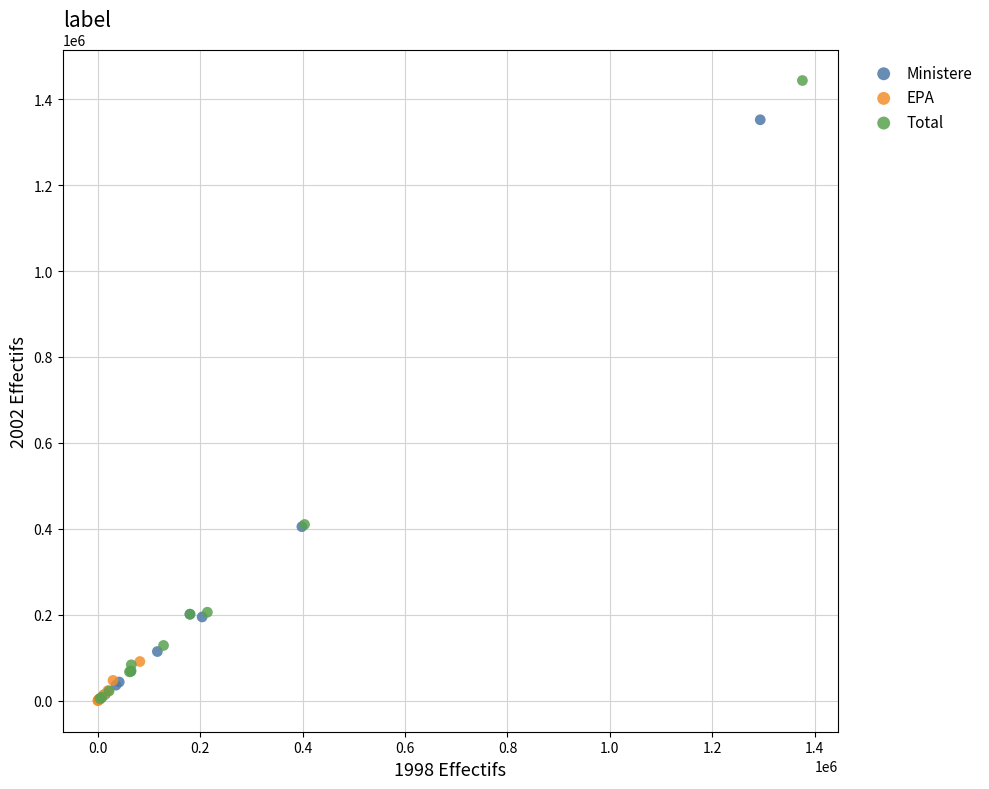

Which series has the largest Y range (max minus min)?

Total